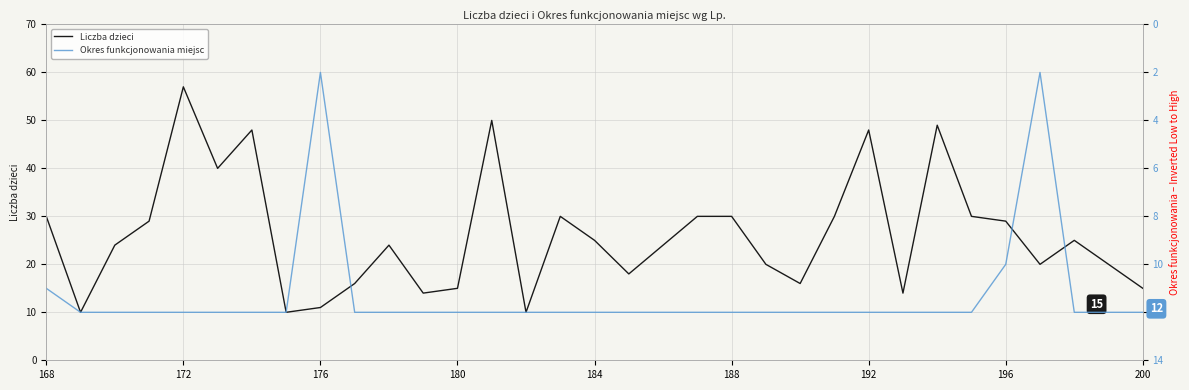

The value of Okres funkcjonowania miejsc at 172 is 12. True or false?

True